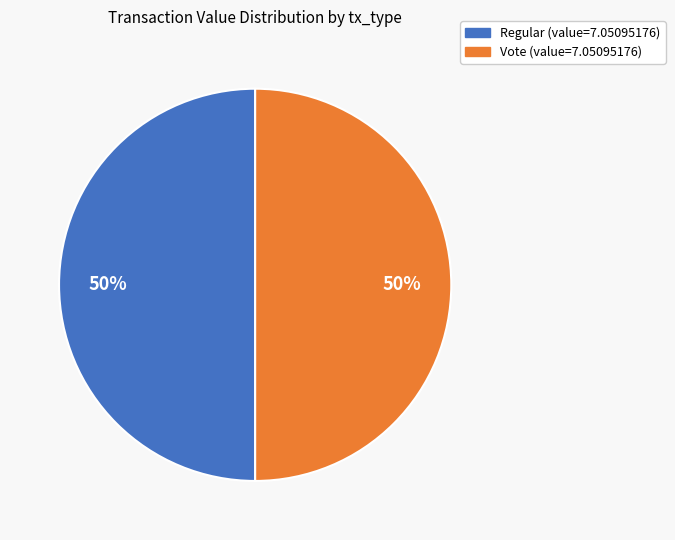

To the nearest percent, what portion does Vote represent?

50%